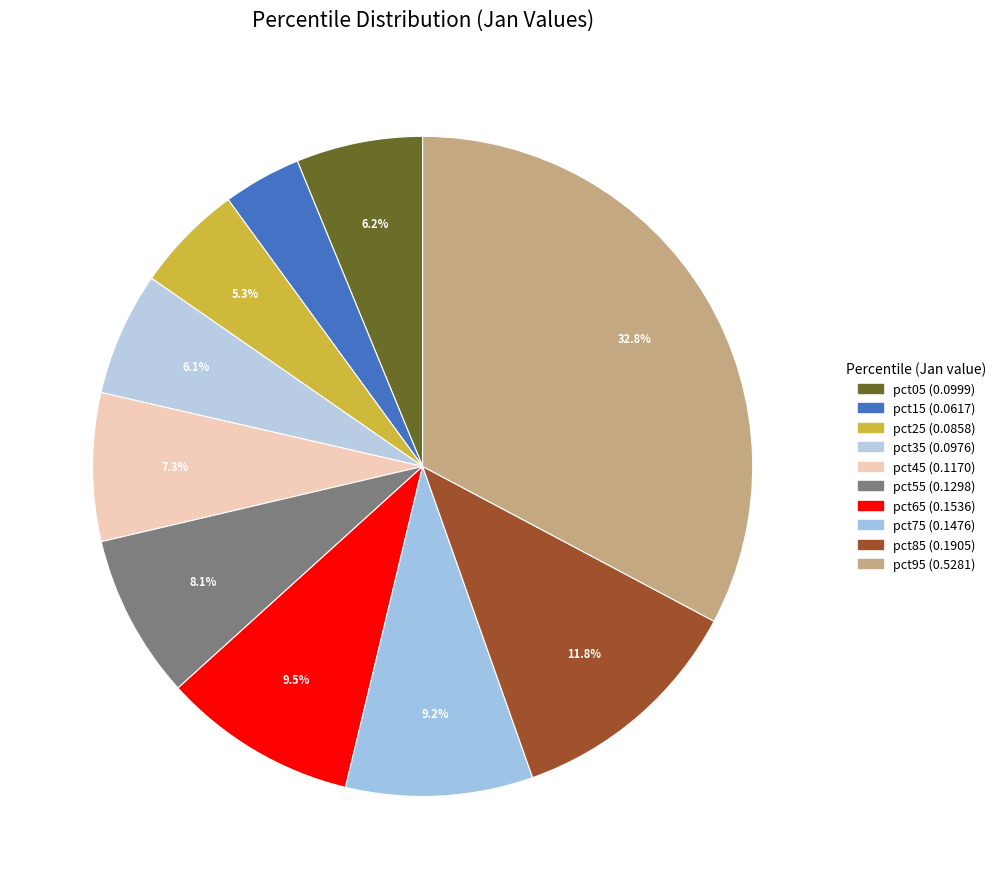

Does pct45 represent more than half of the total?

No